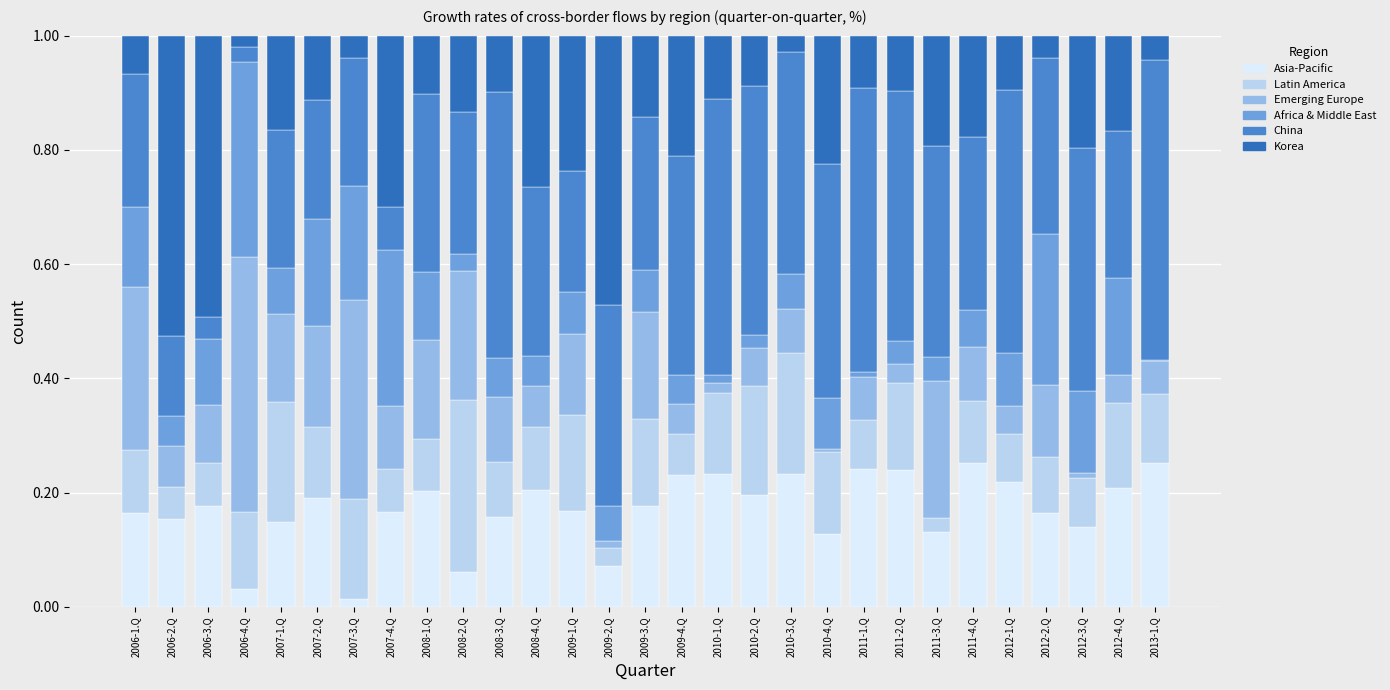

The value of Asia-Pacific at 2010-3.Q is 0.1. True or false?

False